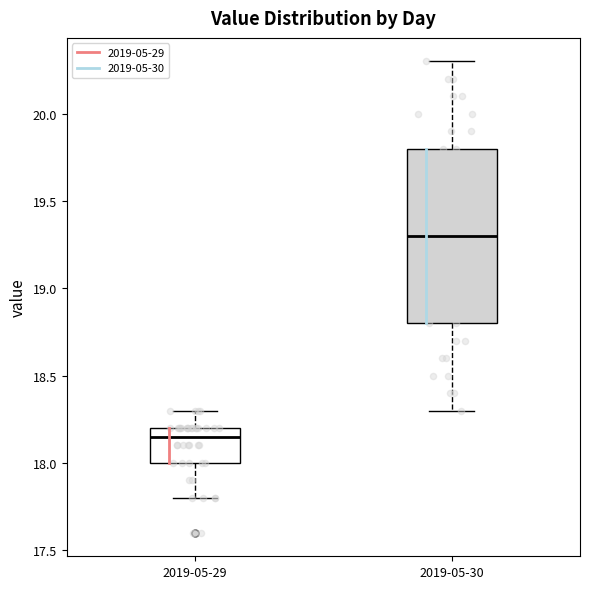

Reading left to right, read every box against the y-axis: the position of its median line, the range the box covers, and the ends of its whiskers. The values are not printed on the chart, so give them approximately, as read against the axis.

2019-05-29: median 18.15, box 18.00 to 18.20, whiskers 17.80 to 18.30
2019-05-30: median 19.30, box 18.80 to 19.80, whiskers 18.30 to 20.30